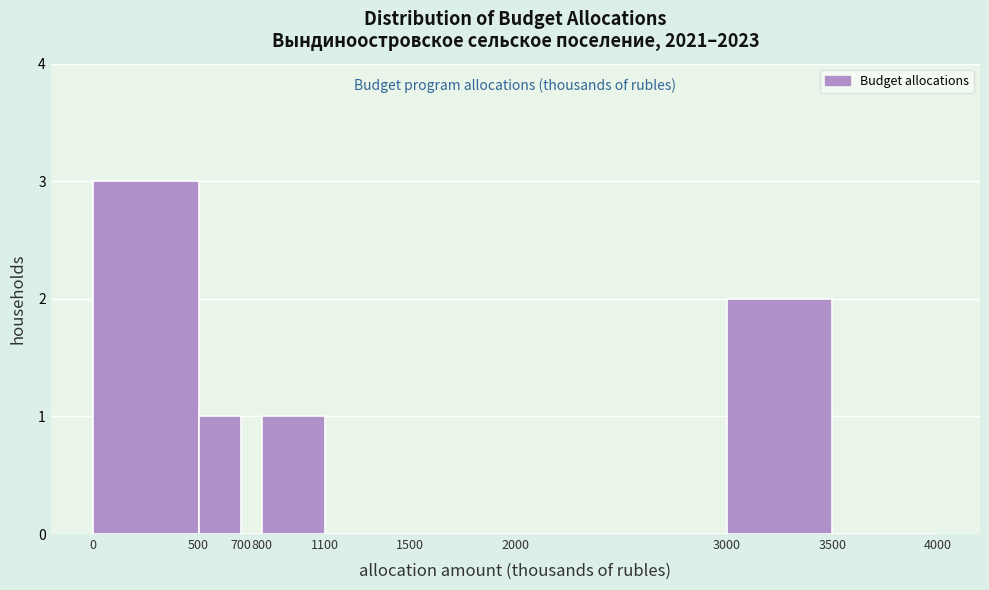

Reading left to right, transcribe this chart: for each bar, give the range it covers on the x-axis and its height. The values are not printed on the chart, so give them approximately, as read against the axis.

0 to 500: 3
500 to 700: 1
700 to 800: 0
800 to 1100: 1
1100 to 1500: 0
1500 to 2000: 0
2000 to 3000: 0
3000 to 3500: 2
3500 to 4000: 0